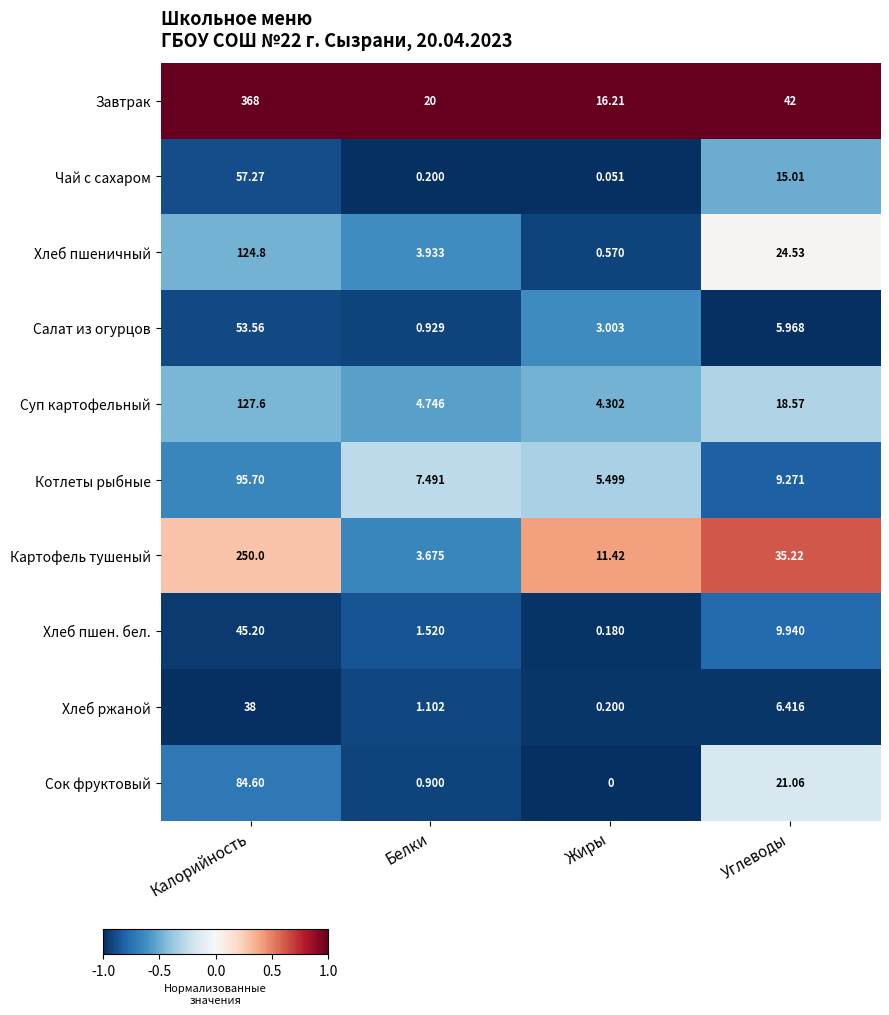

At which category does the chart reach its peak across all series?

Калорийность